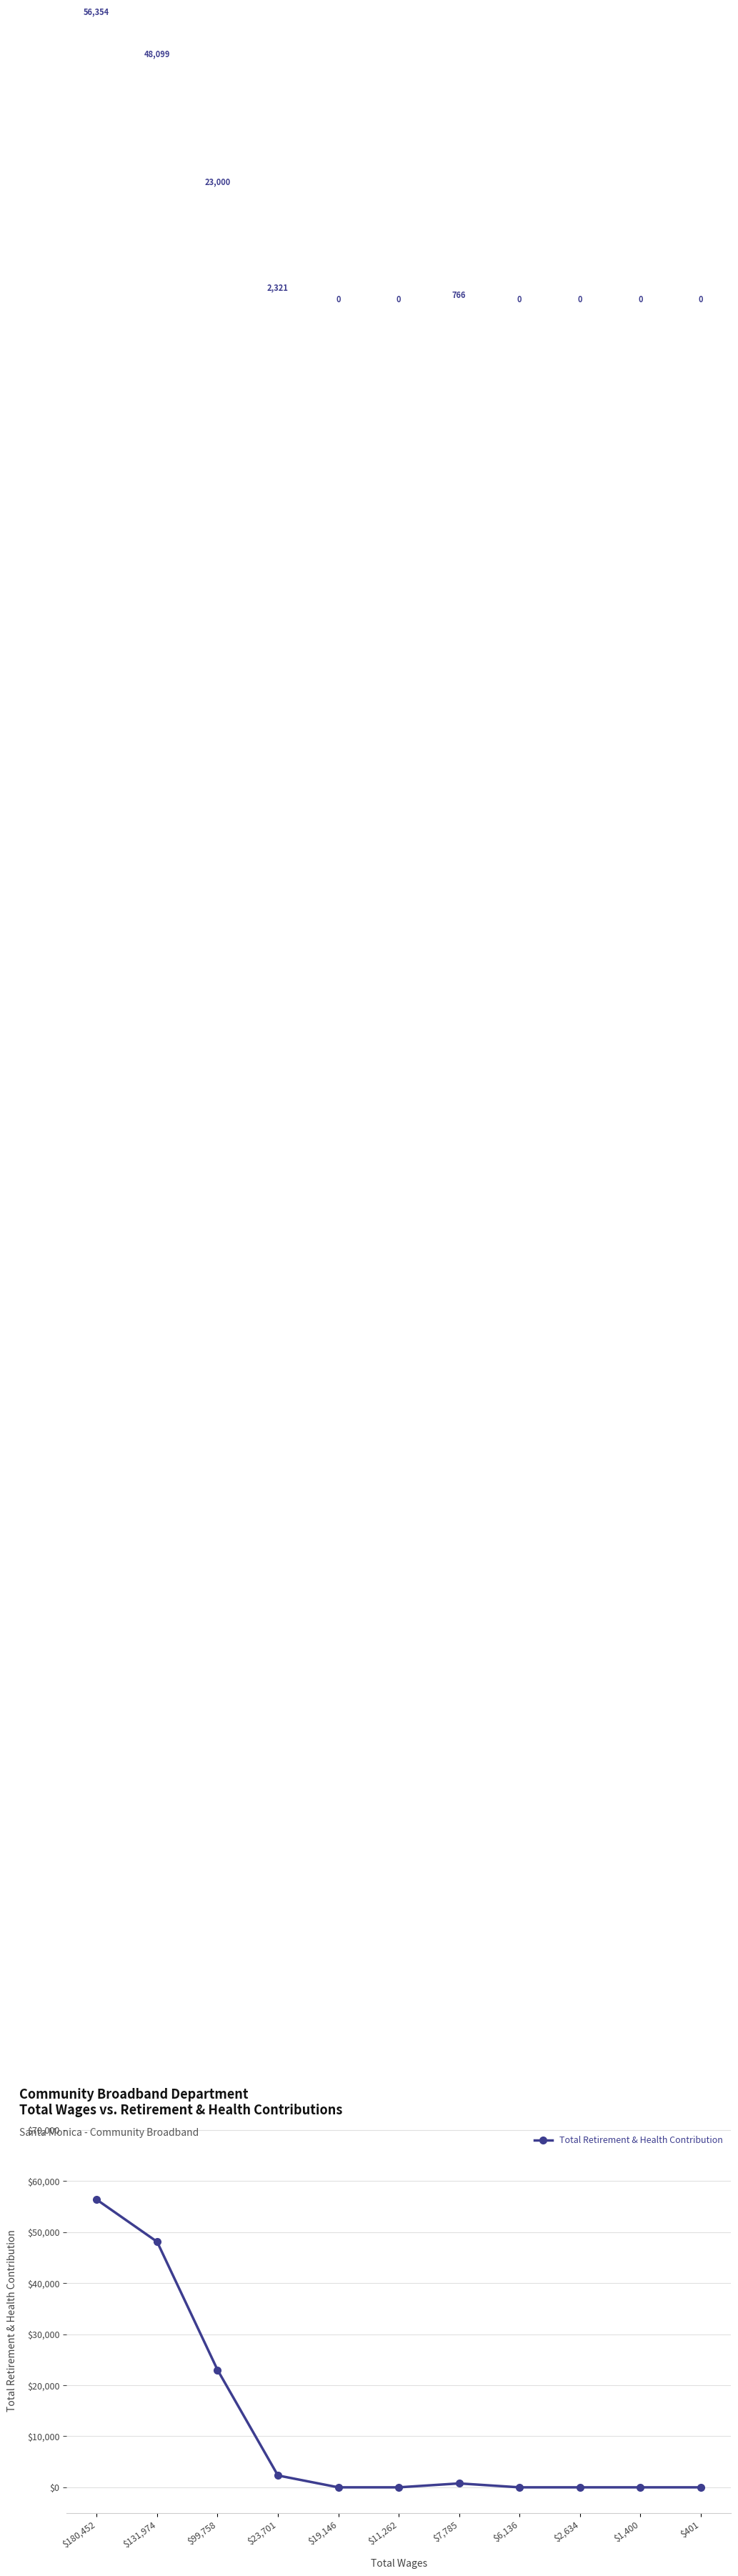

What is the sum of the values at $7,785 and $99,758?

23766